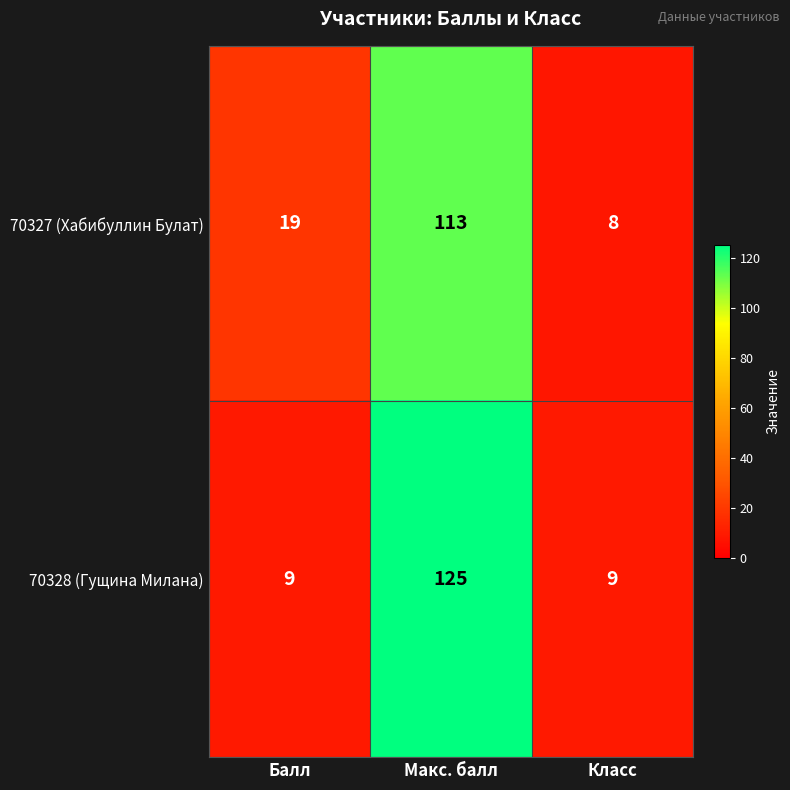

Which series has the largest total across all categories?

70328 (Гущина Милана)